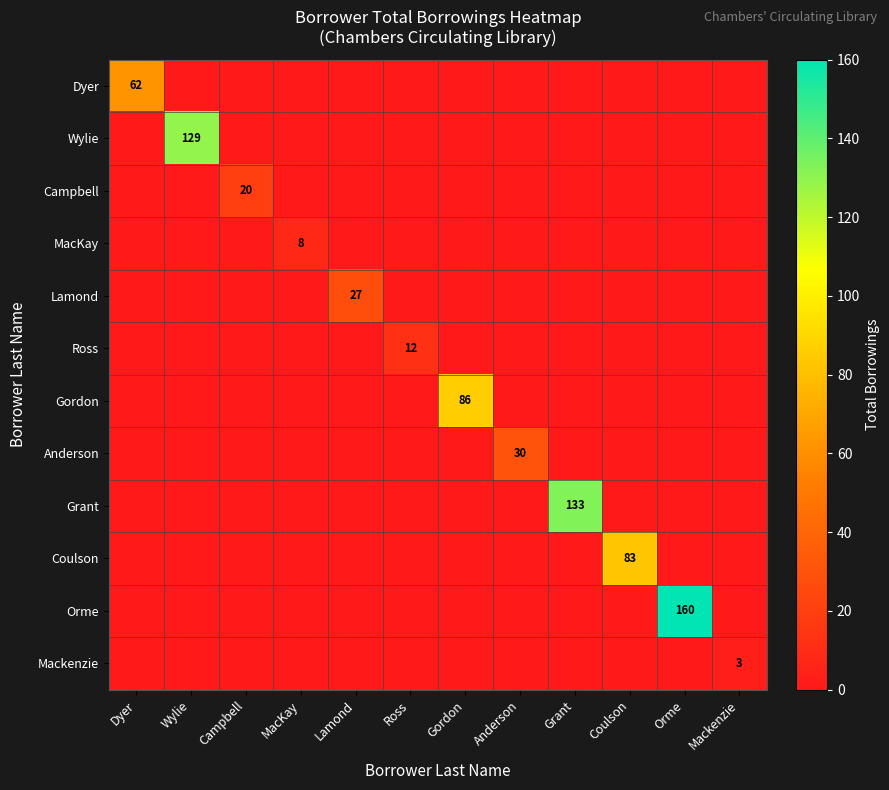

Which series has the largest total across all categories?

Orme